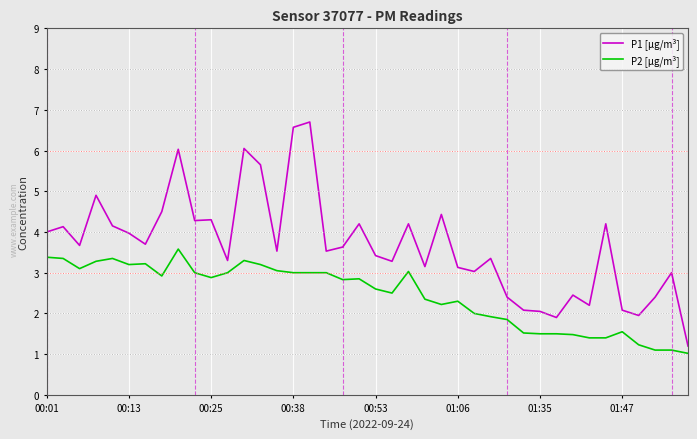

What is the minimum value shown in the chart?

1.0